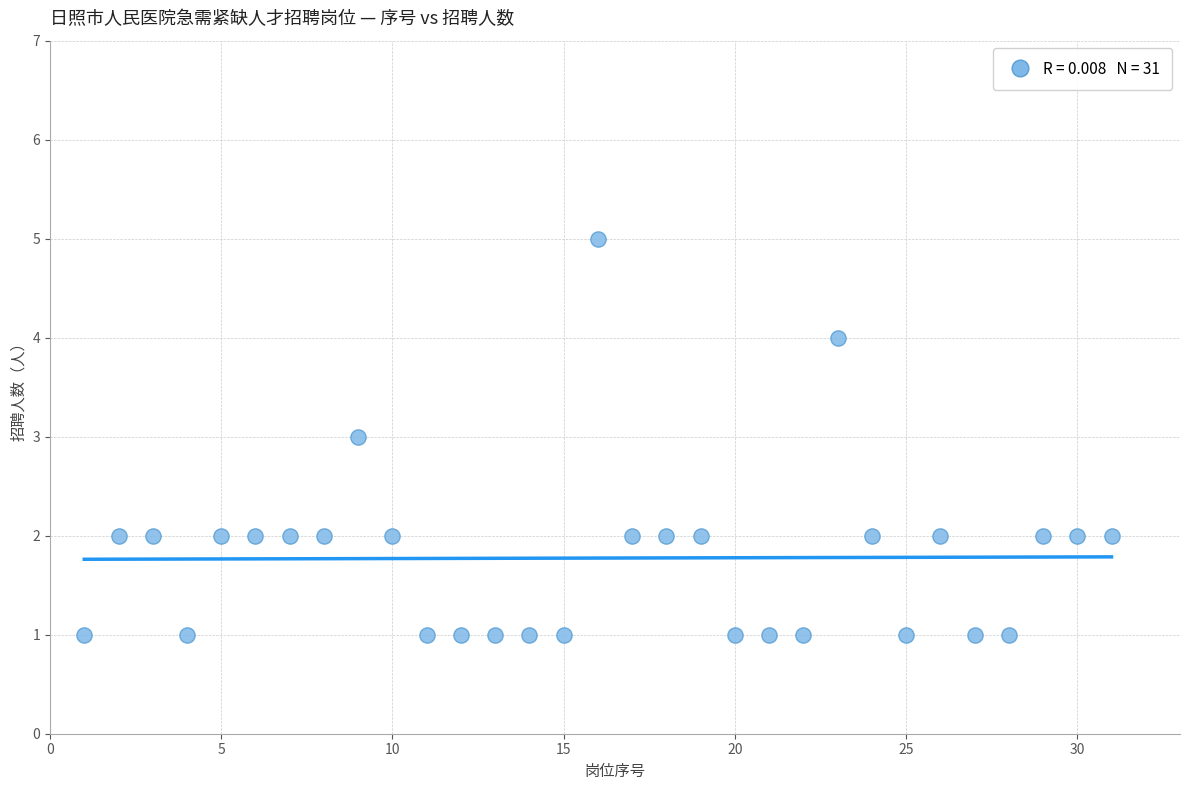

What is the range of Y values (max minus min)?

4